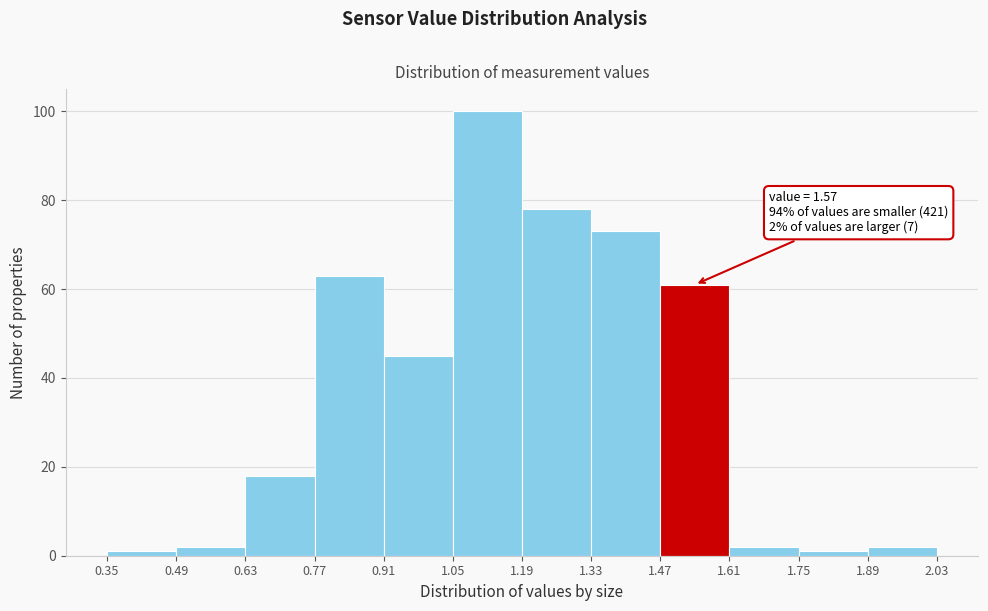

Which range on the x-axis has the tallest bar?

1.05 to 1.19